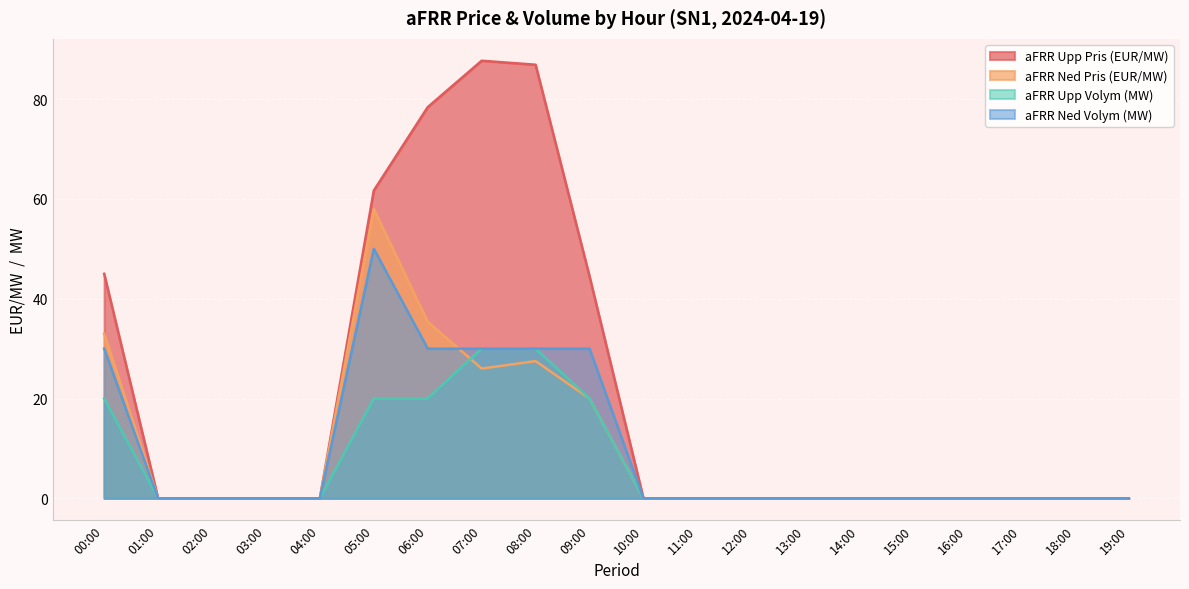

At which label does aFRR Ned Volym (MW) reach its minimum?

01:00